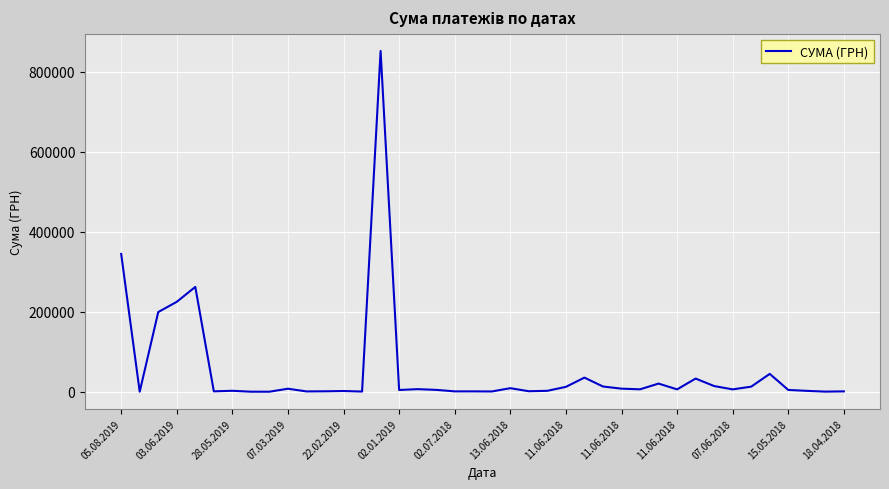

What is the maximum value shown in the chart?

852471.9